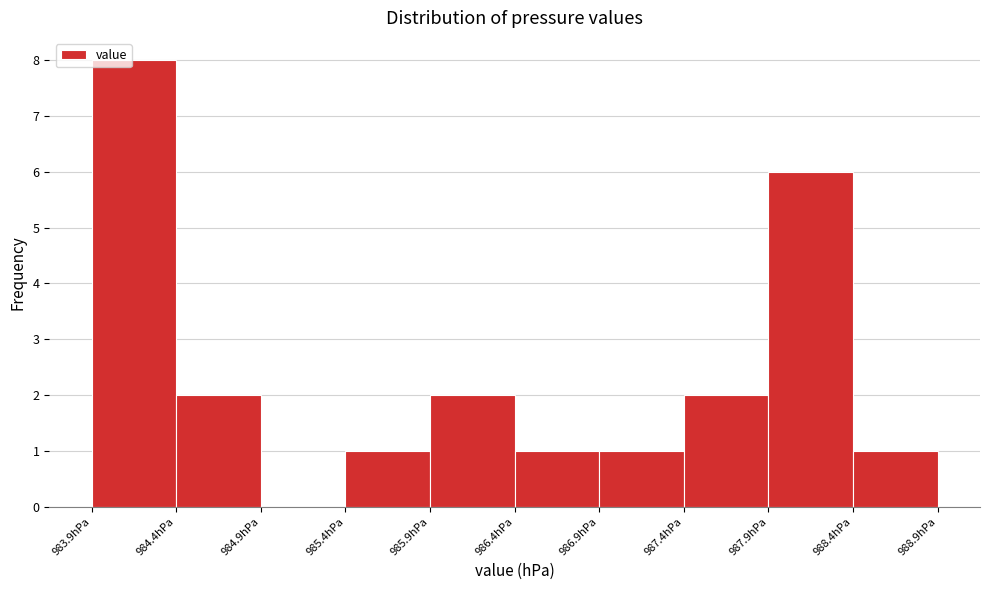

How tall is the bar that spans 986.35 to 986.85 on the x-axis? The values are not printed on the chart, so give them approximately, as read against the axis.

1